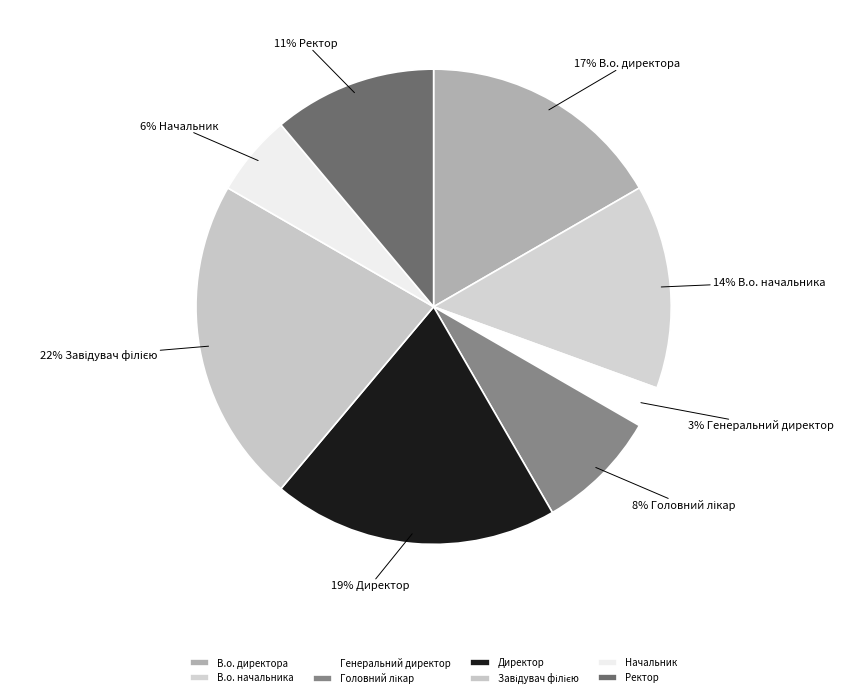

To the nearest percent, what portion does Генеральний директор represent?

3%